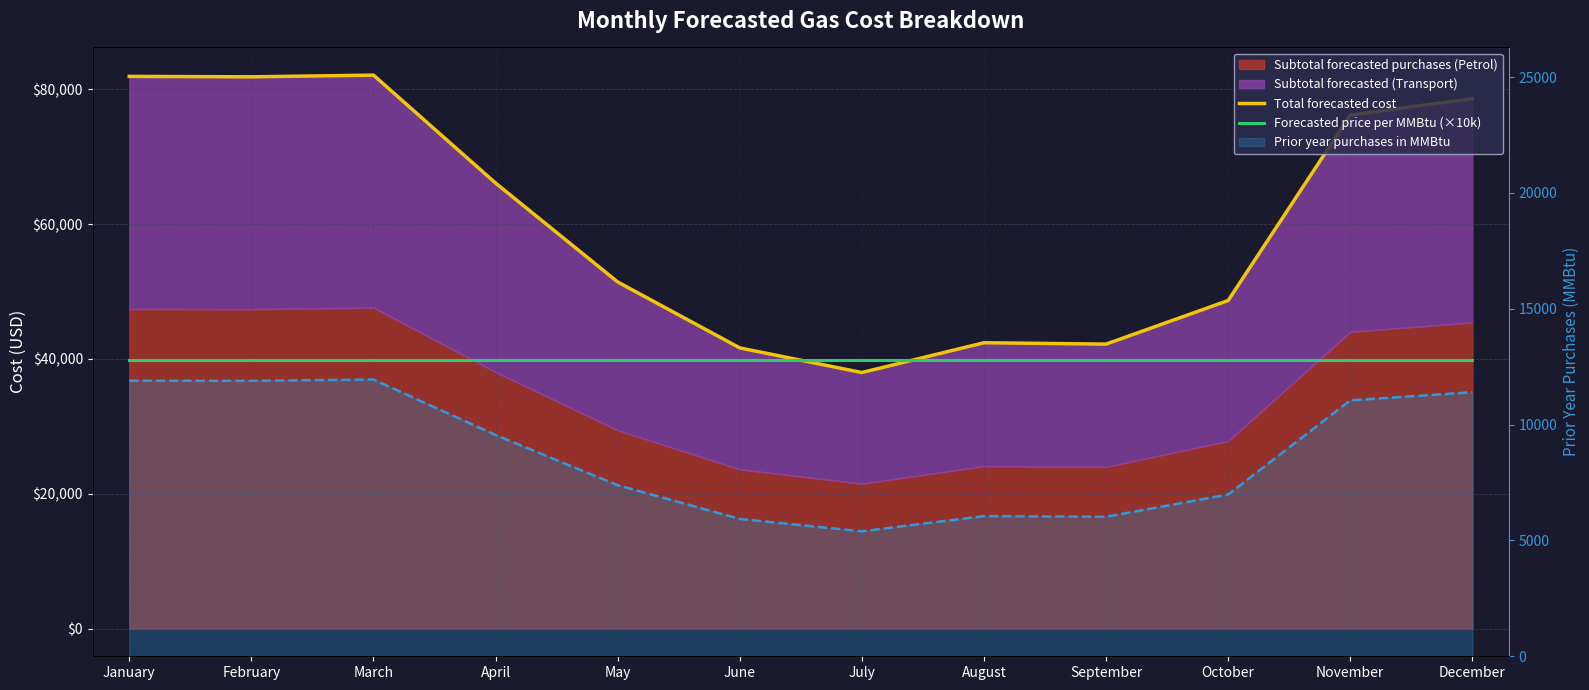

Which series has the largest total across all categories?

Total forecasted cost